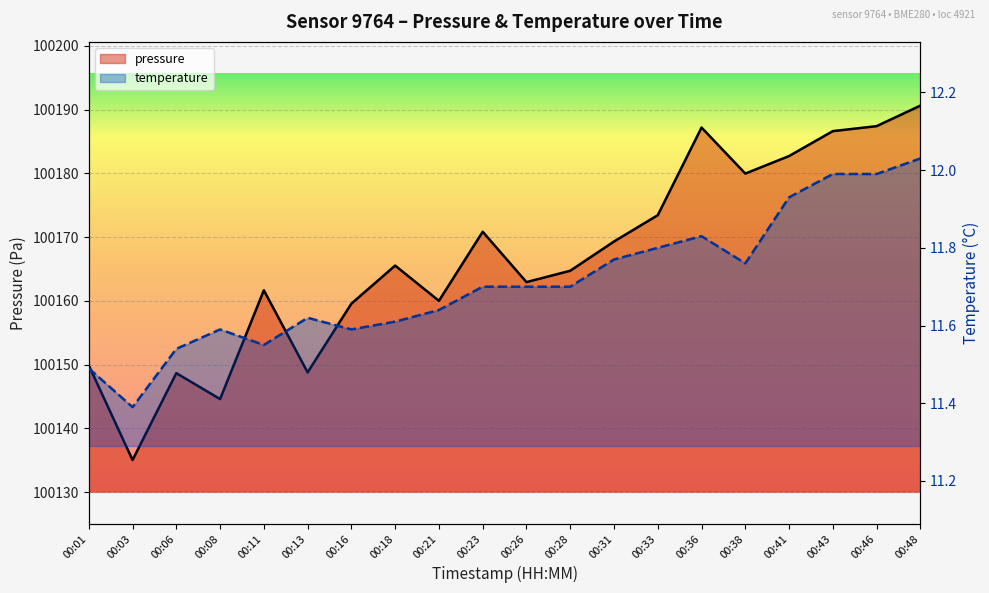

At how many categories does at least one series exceed 71168?

20